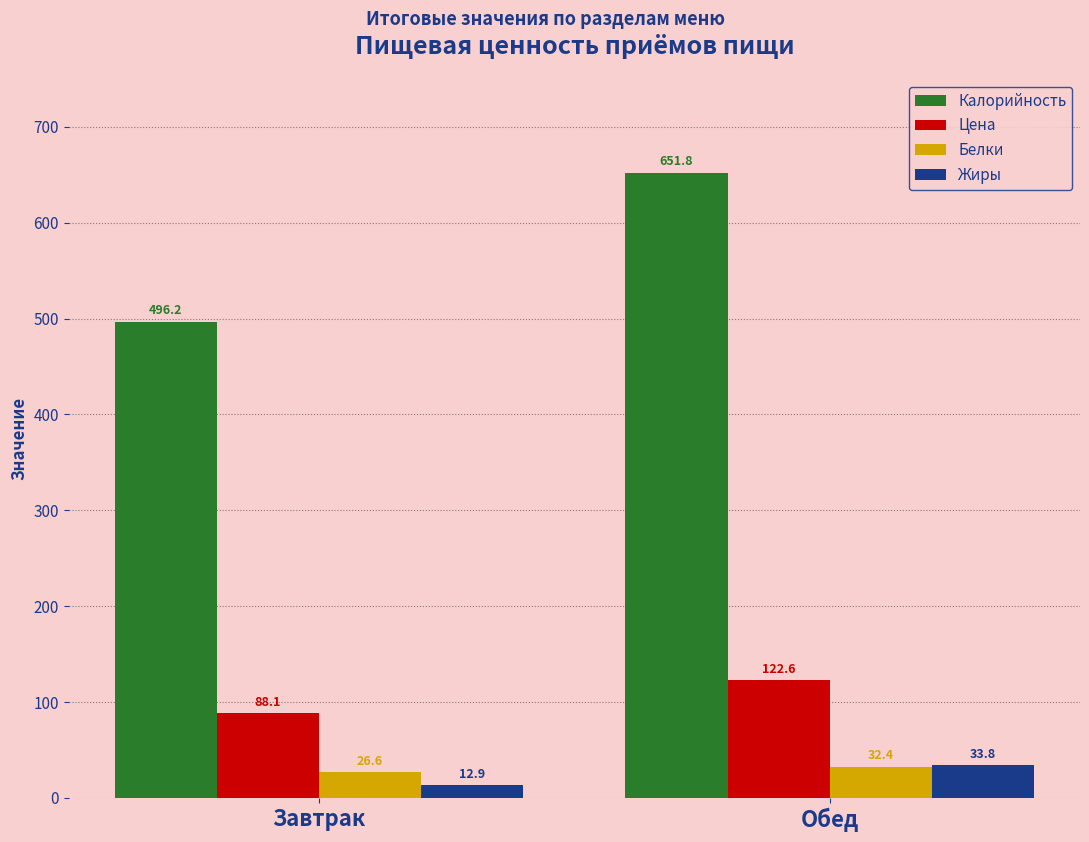

Which category has the lowest value across all series?

Завтрак